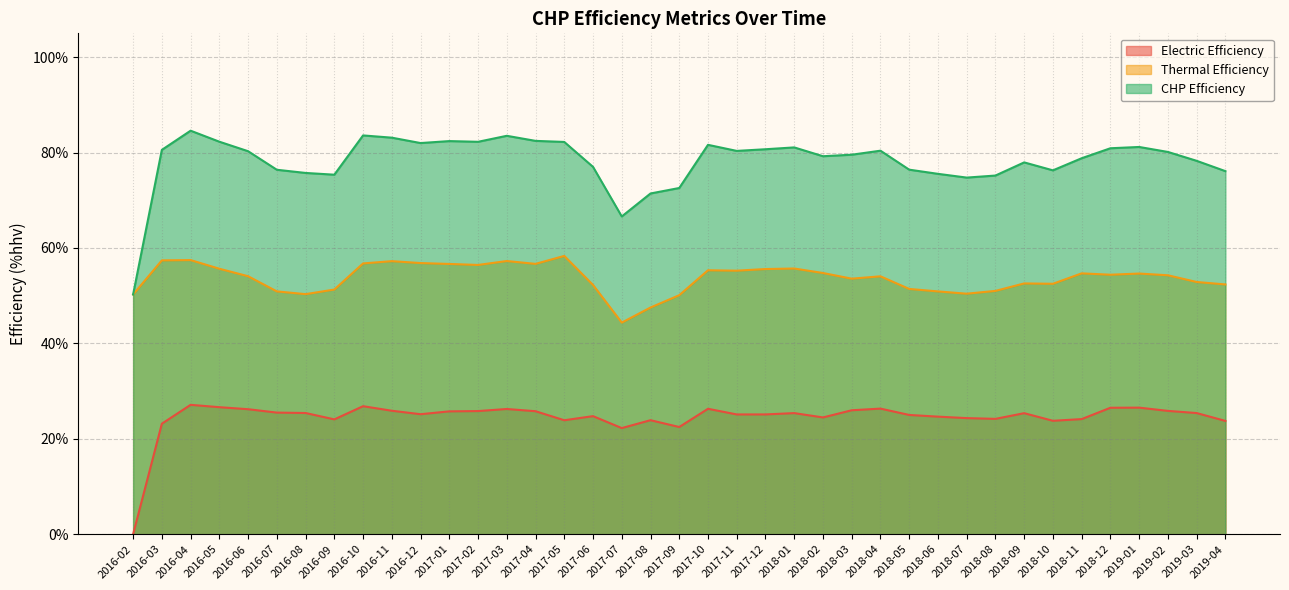

Rank the series by their maximum value, from highest to lowest.

CHP Efficiency, Thermal Efficiency, Electric Efficiency